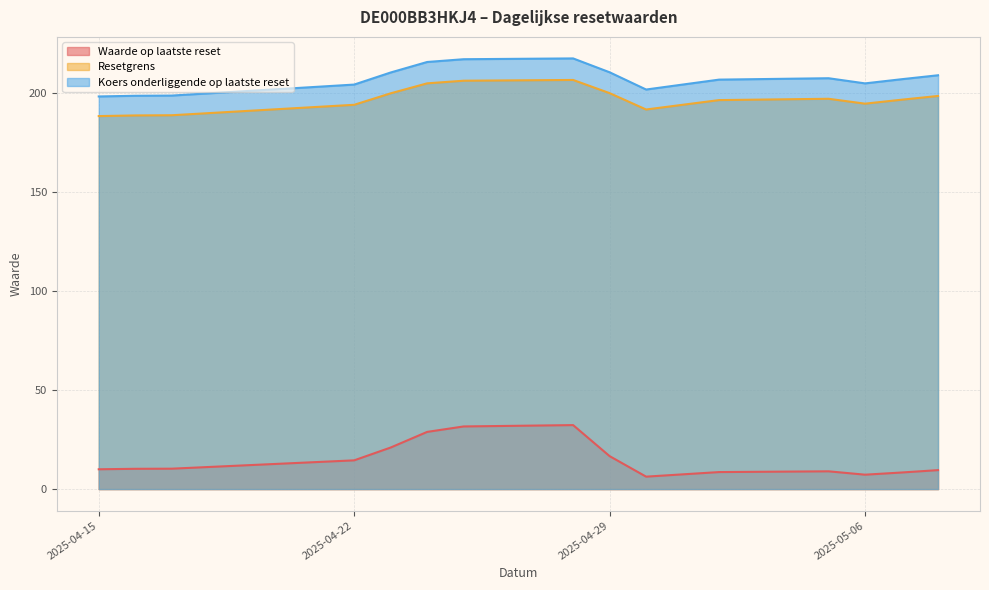

Where is Koers onderliggende op laatste reset nearest to the value 207?

2025-05-07